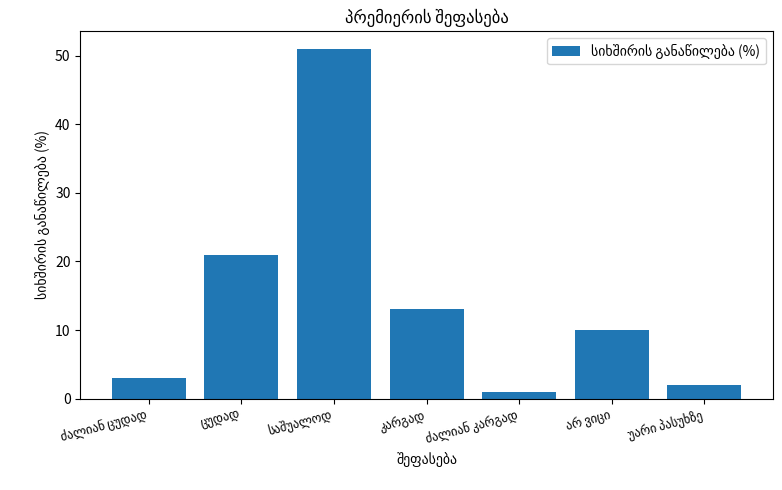

What is the maximum value shown in the chart?

51